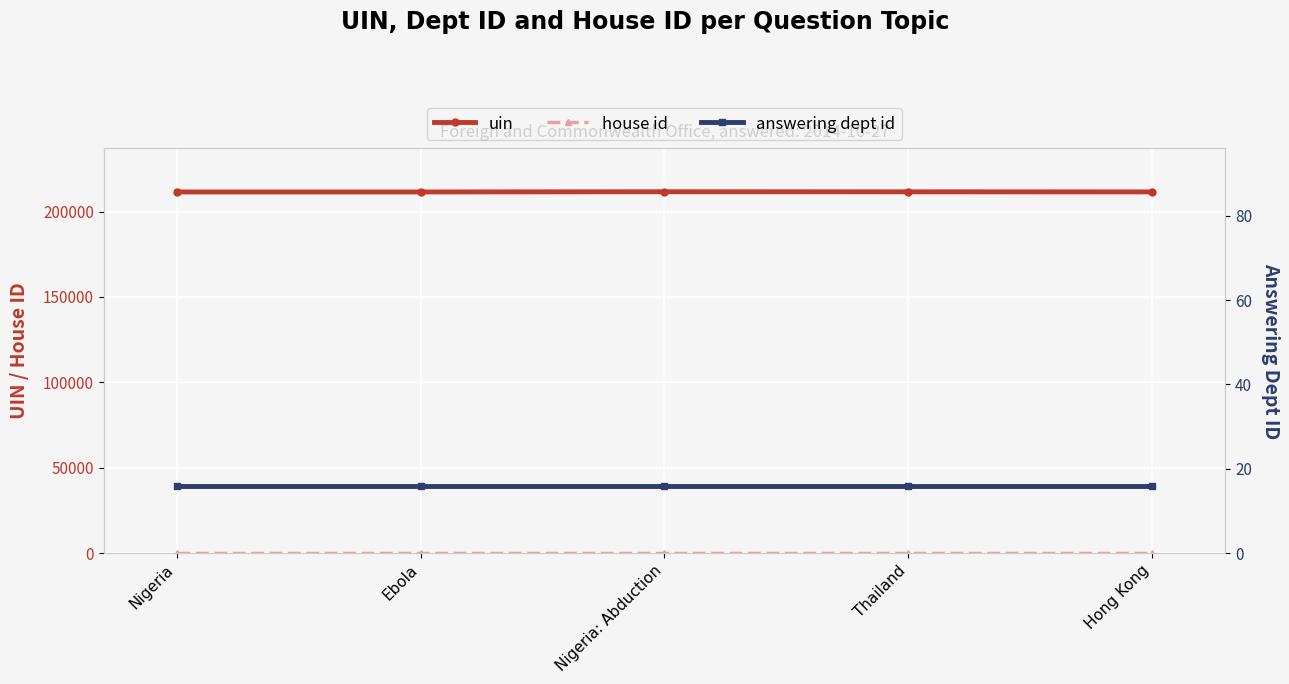

What are all the series names shown in the legend?

uin, house id, answering dept id